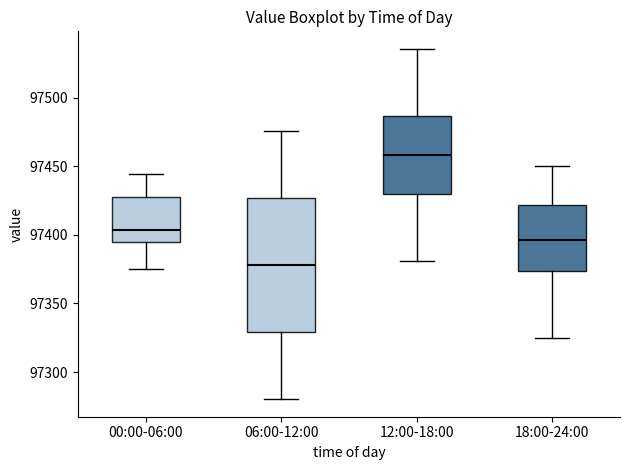

Reading left to right, transcribe this box plot: for each box, give where its median line is, the range the box spans, and where its two whiskers end, as read against the y-axis. The values are not printed on the chart, so give them approximately, as read against the axis.

00:00-06:00: median 97405, box 97395 to 97430, whiskers 97375 to 97445
06:00-12:00: median 97380, box 97330 to 97425, whiskers 97280 to 97475
12:00-18:00: median 97460, box 97430 to 97485, whiskers 97380 to 97535
18:00-24:00: median 97395, box 97375 to 97420, whiskers 97325 to 97450